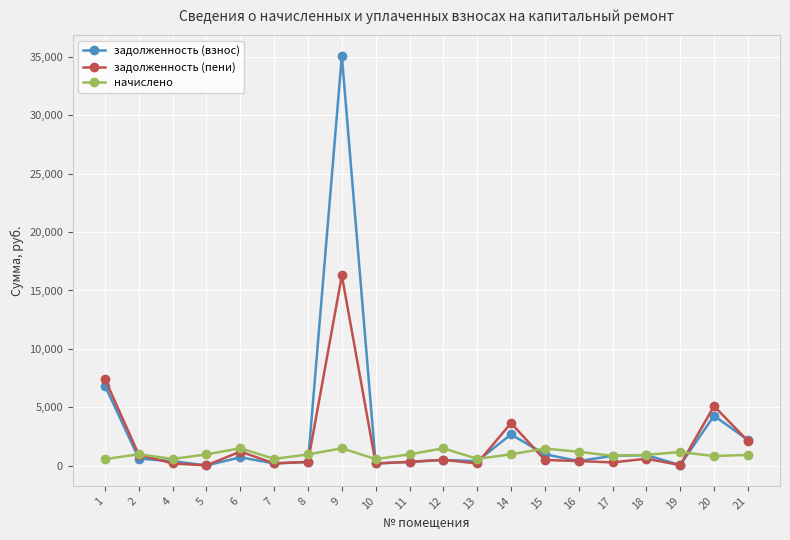

Which series has the largest total across all categories?

задолженность (взнос)